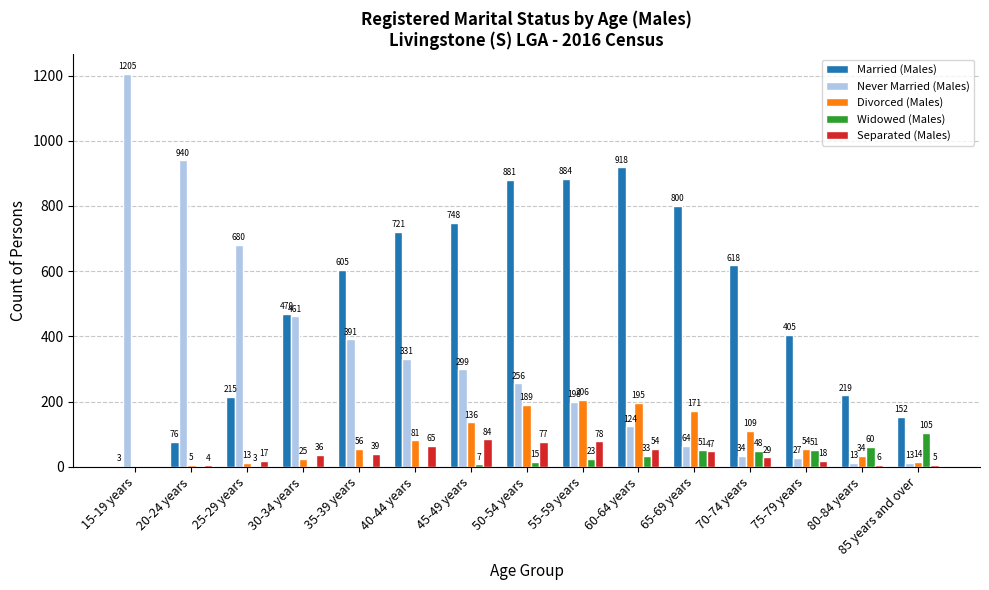

Reading left to right, extract all data points from this chart.

Married (Males): 3	76	215	470	605	721	748	881	884	918	800	618	405	219	152
Never Married (Males): 1205	940	680	461	391	331	299	256	198	124	64	34	27	13	13
Divorced (Males): 0	5	13	25	56	81	136	189	206	195	171	109	54	34	14
Widowed (Males): 0	0	3	0	0	0	7	15	23	33	51	48	51	60	105
Separated (Males): 0	4	17	36	39	65	84	77	78	54	47	29	18	6	5